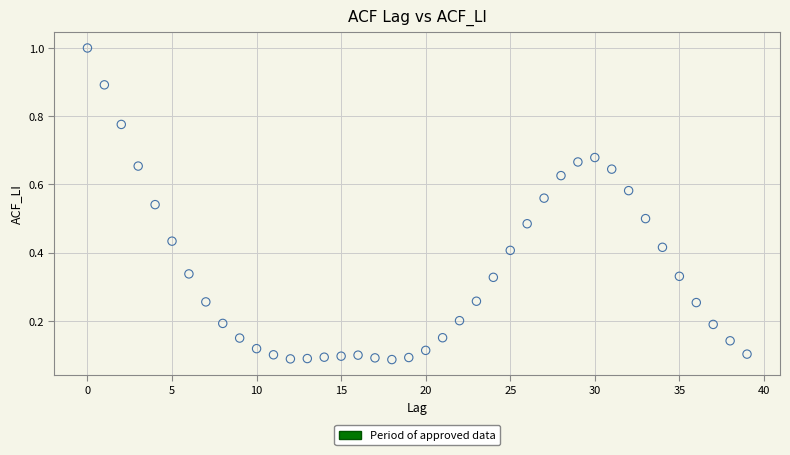

What is the range of Y values (max minus min)?

0.9